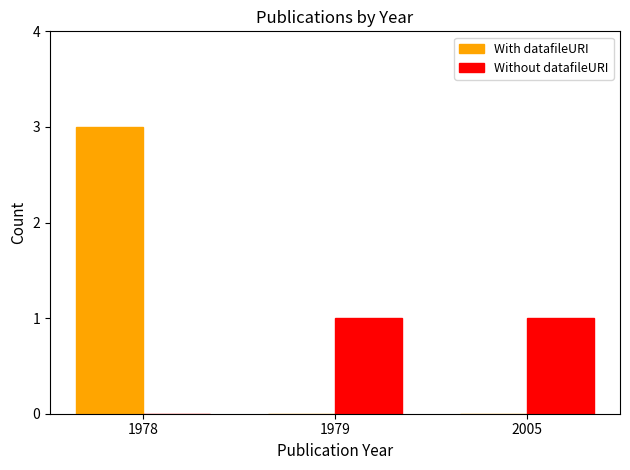

Reading right to left, list all the values displayed in this chart.

With datafileURI: 0	0	3
Without datafileURI: 1	1	0